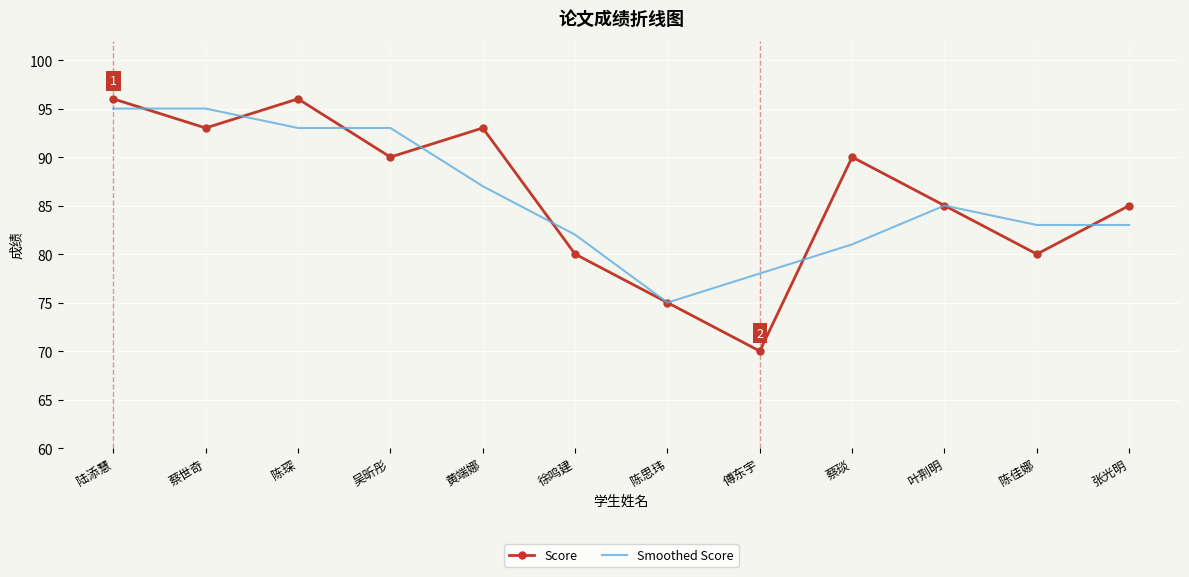

At which category is the sum across all series the highest?

陆添慧